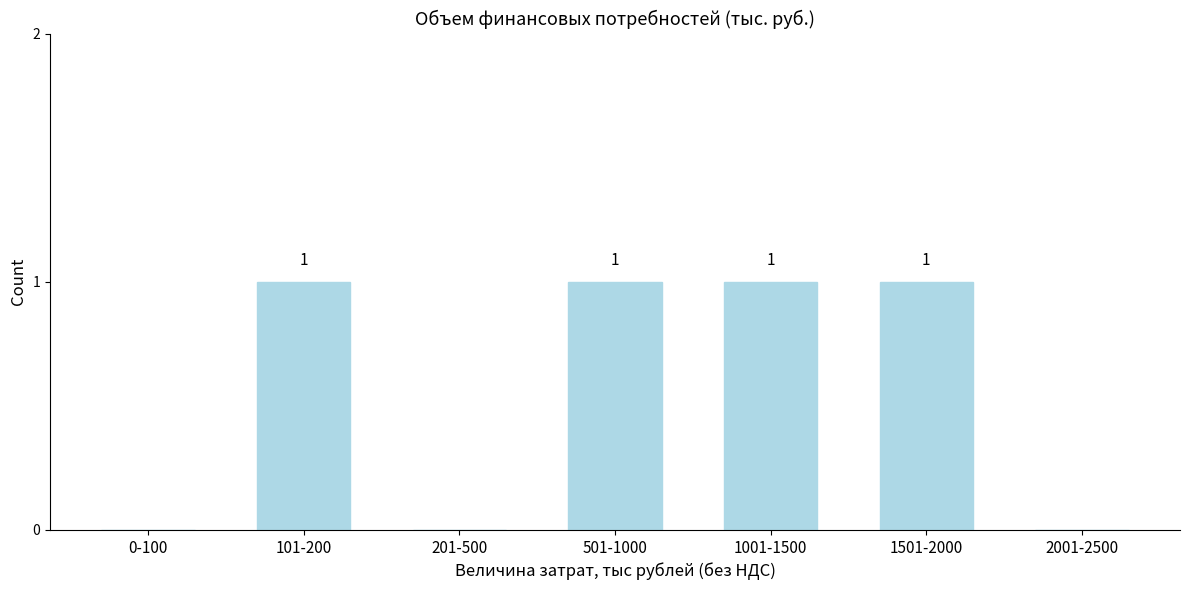

Reading right to left, transcribe all the data shown in this chart.

2001-2500=0	1501-2000=1	1001-1500=1	501-1000=1	201-500=0	101-200=1	0-100=0